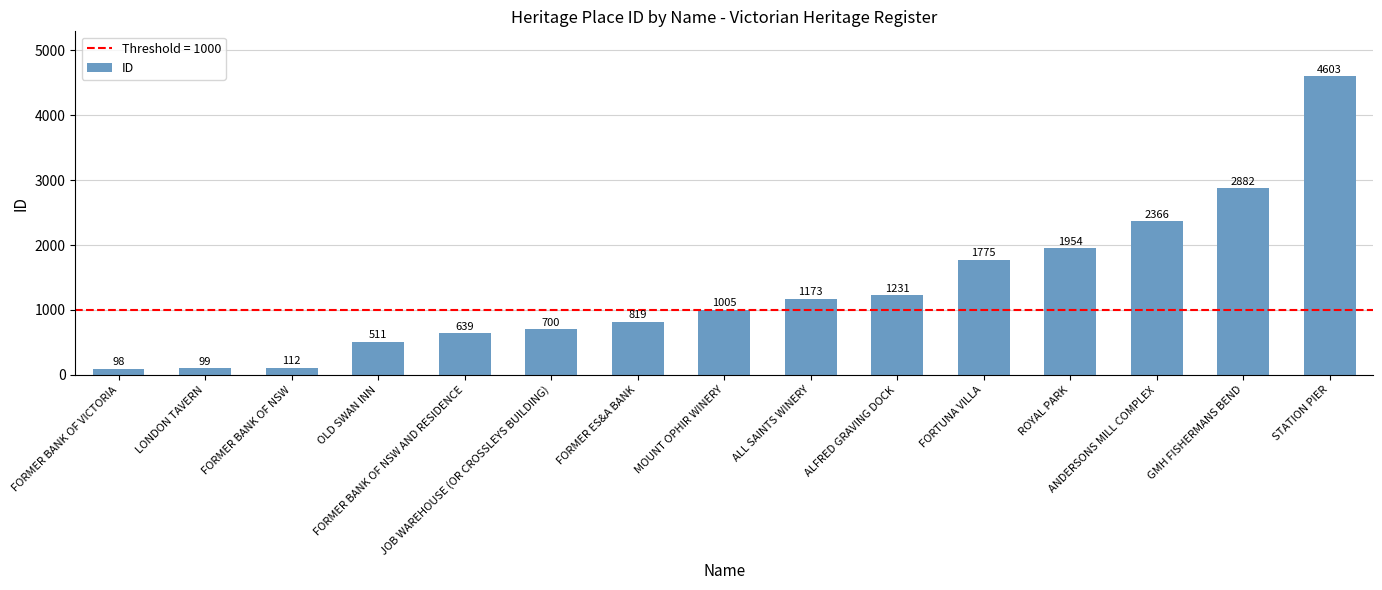

What is the ratio of the value at FORMER BANK OF NSW to the value at MOUNT OPHIR WINERY?

0.1